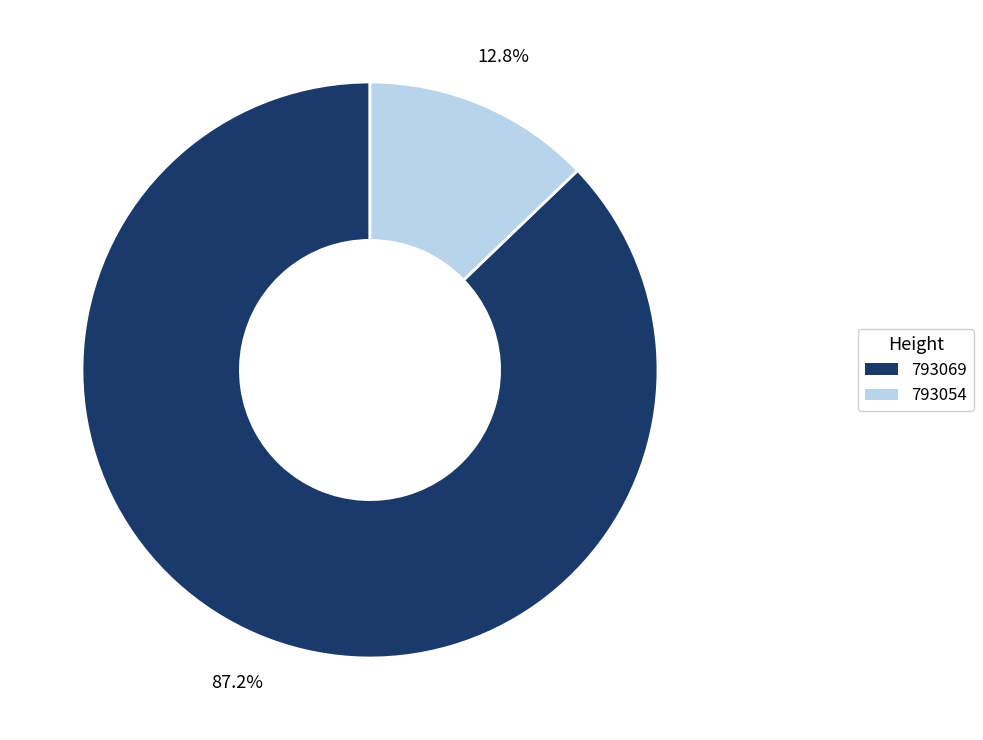

Is the sum of 793054 and 793069 greater than half?

Yes